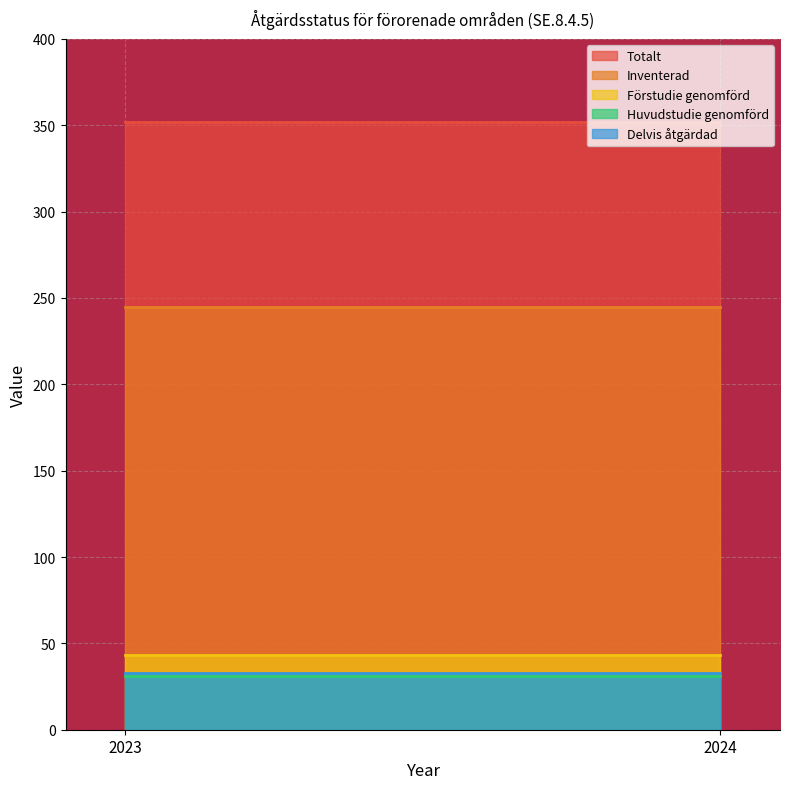

Where is Totalt nearest to the value 352?

2023